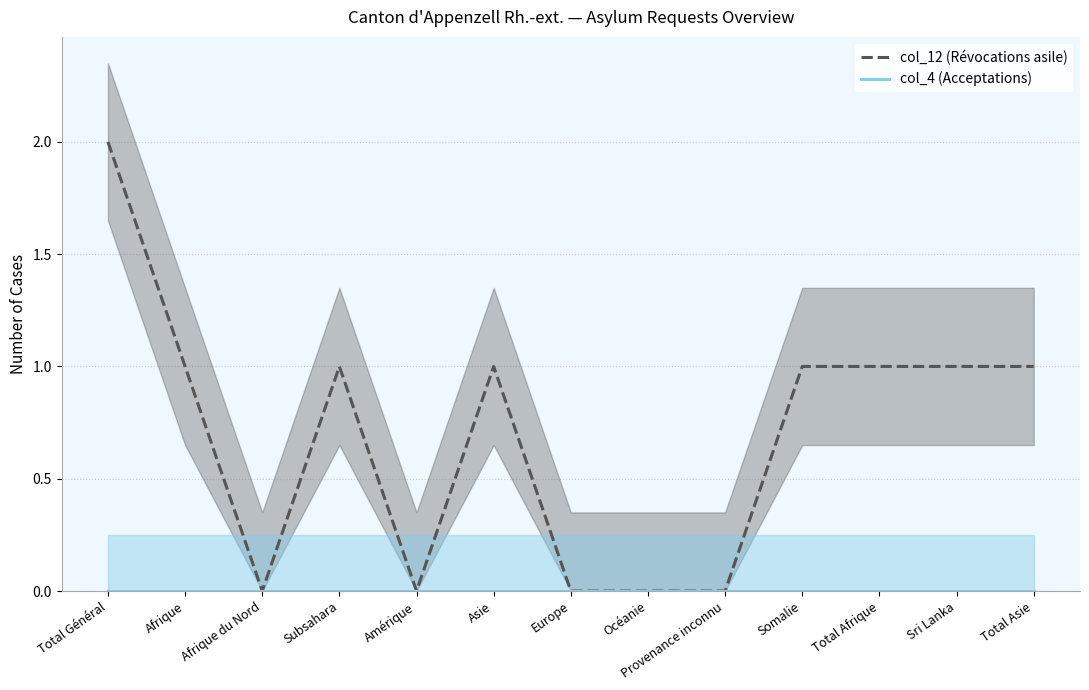

Is it true that col_4 (Acceptations) equals 0 at Afrique?

True